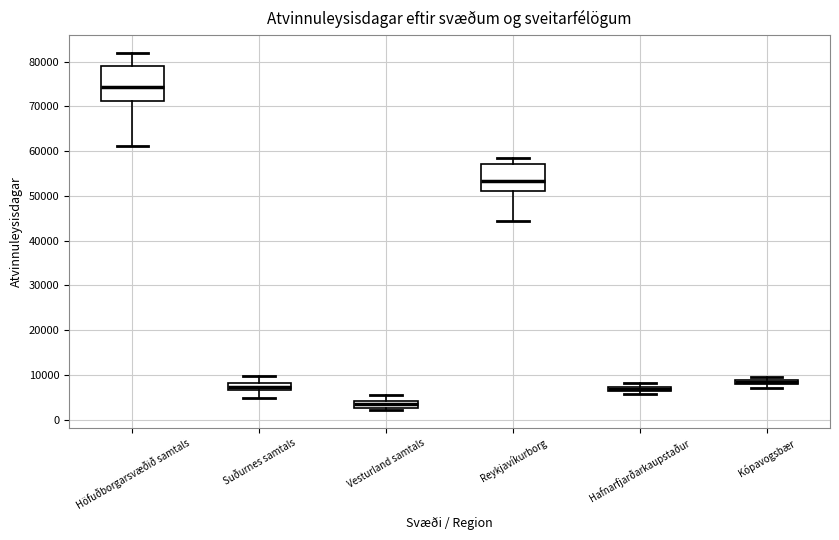

Comparing the boxes themselves (not the whiskers), which one is the tallest?

Höfuðborgarsvæðið samtals